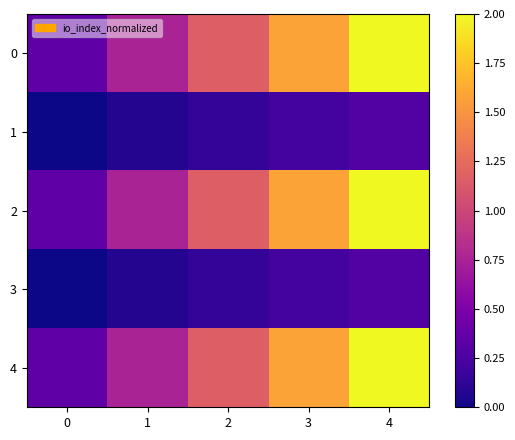

Count the 2 values in the range 0 to 1.

2